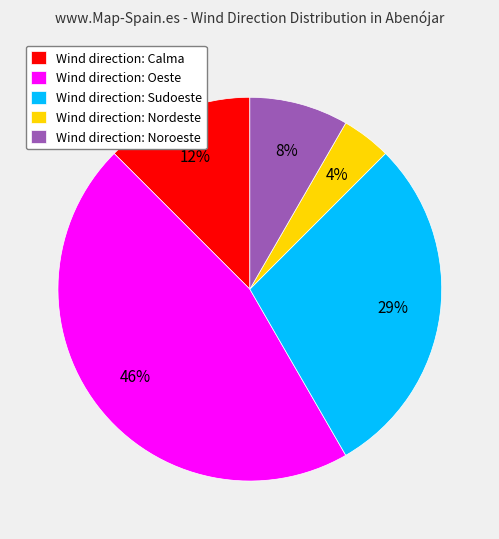

True or false: Wind direction: Noroeste accounts for 15% of the total.

False